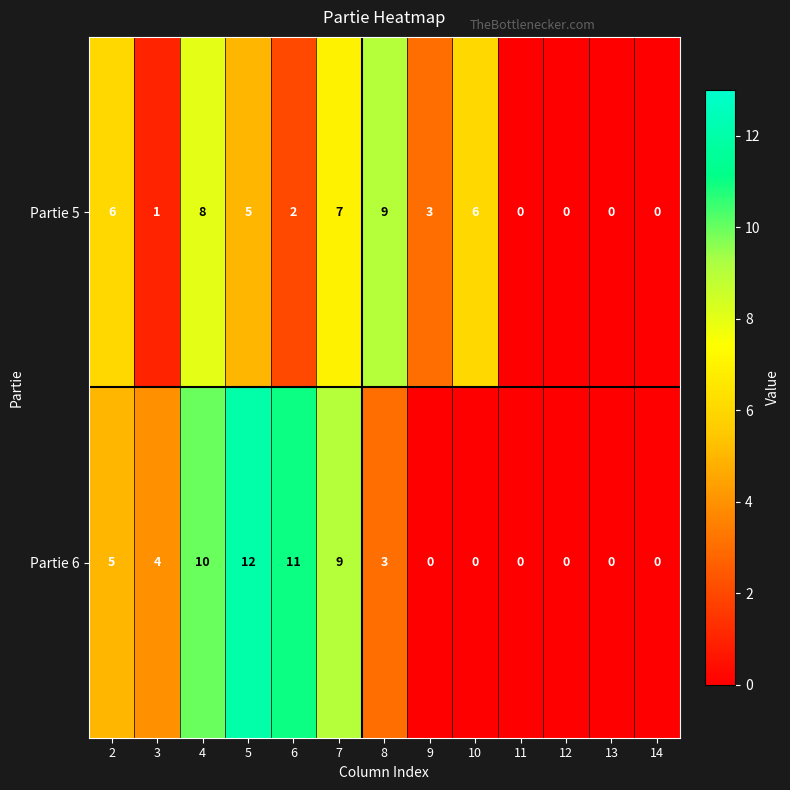

What is the difference between the maximum and minimum values in the Partie 5 series?

9